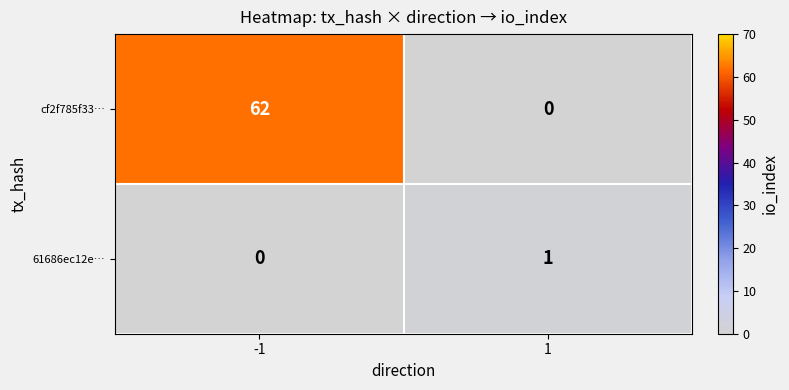

What is the maximum value shown in the chart?

62